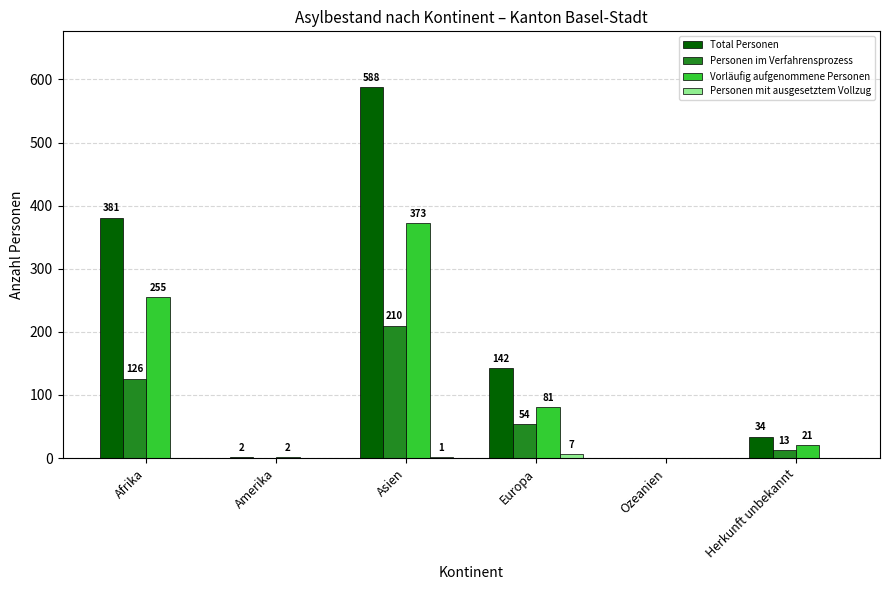

What are all the series names shown in the legend?

Total Personen, Personen im Verfahrensprozess, Vorläufig aufgenommene Personen, Personen mit ausgesetztem Vollzug